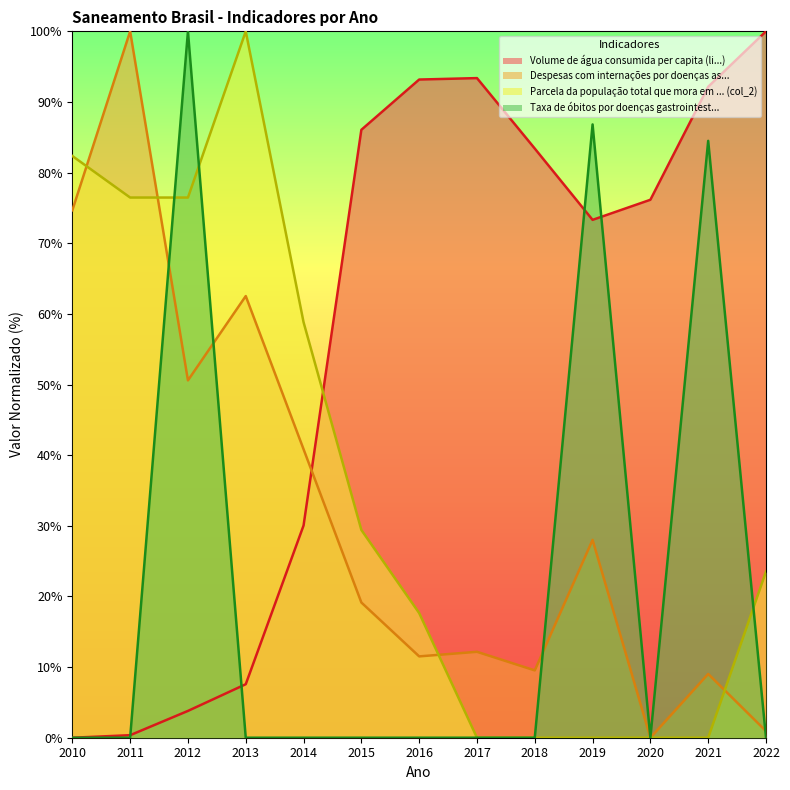

How many values in the Despesas com internações por doenças as... series are below 19?

6